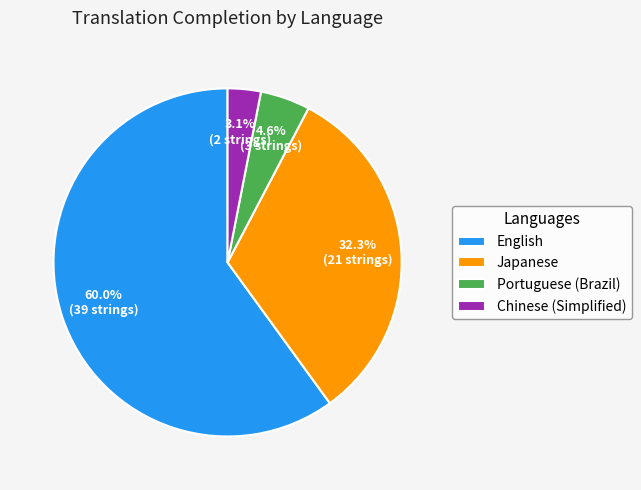

To the nearest percent, what portion does Japanese represent?

32%